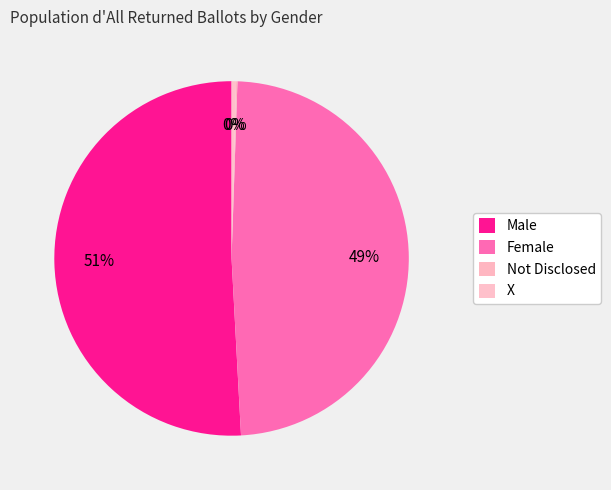

True or false: Not Disclosed accounts for 0% of the total.

True